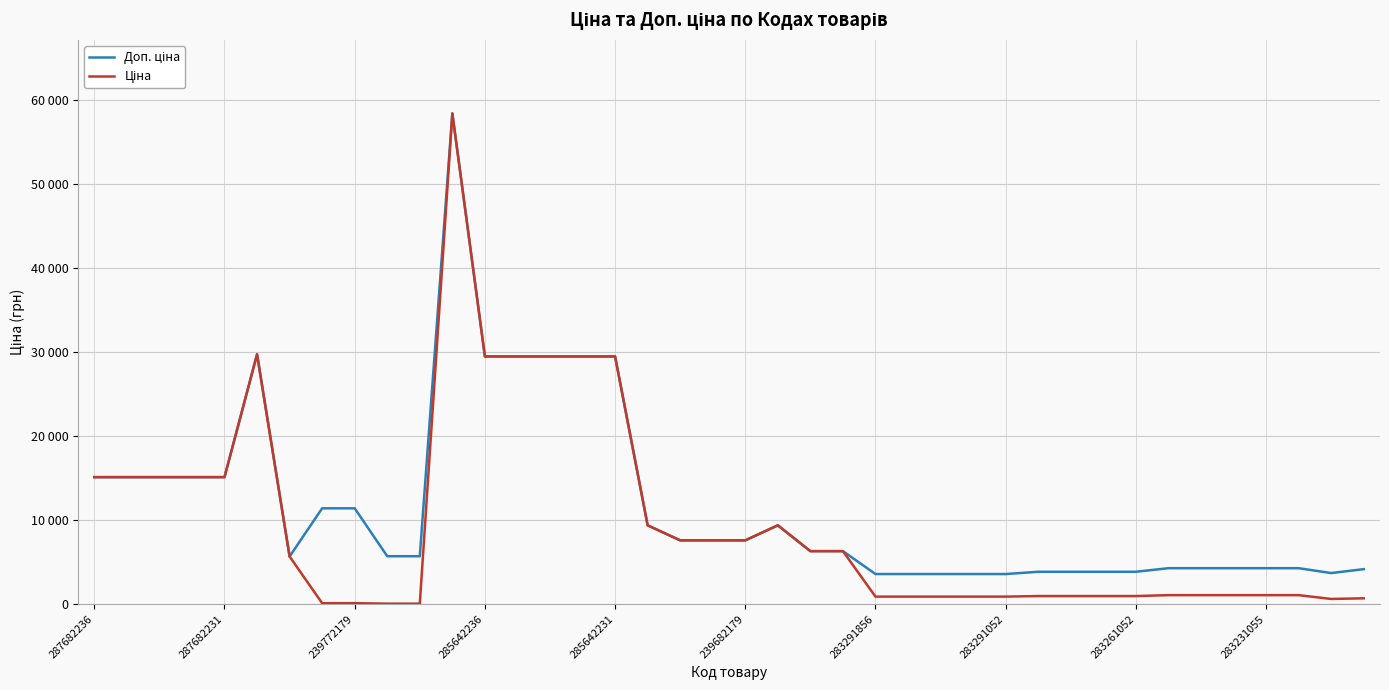

What is the value of the Ціна point at the 25th from the left?

895.9